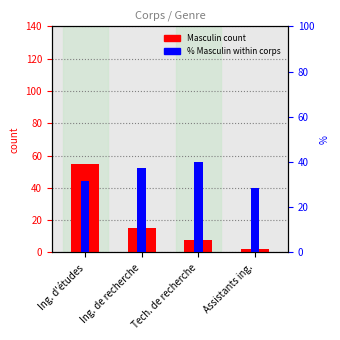

What is the label of the 1st bar from the right?

Assistants ing.